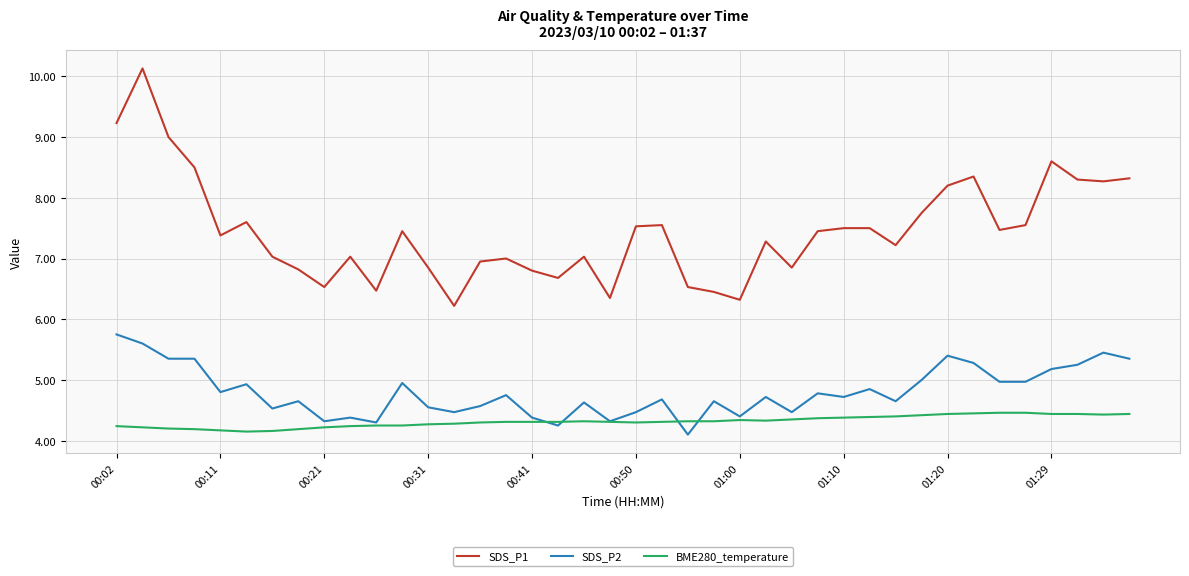

List the series in order of their peak value, highest first.

SDS_P1, SDS_P2, BME280_temperature